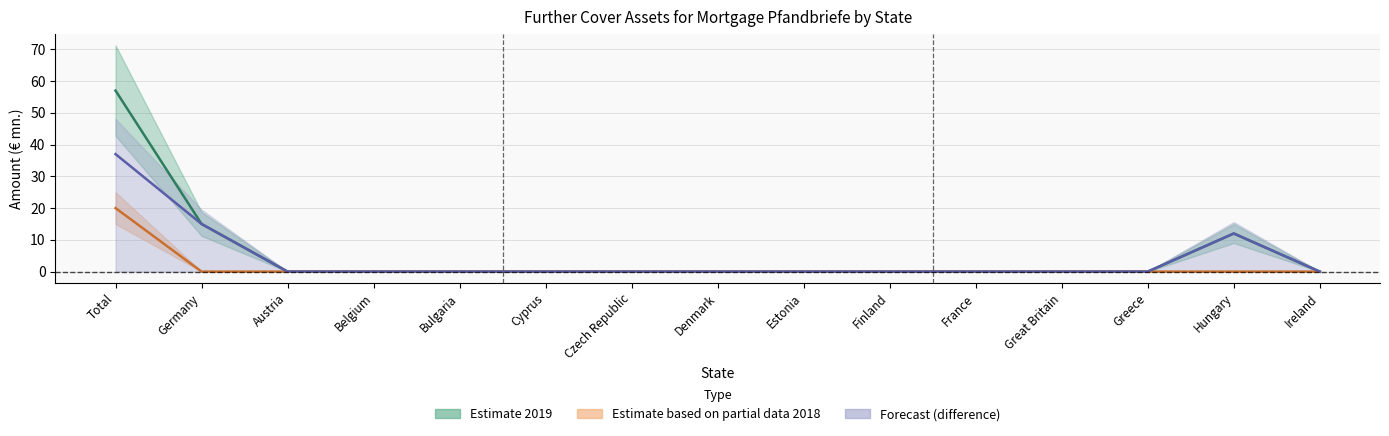

What is the average value of the claims_col8_2019 series?

4